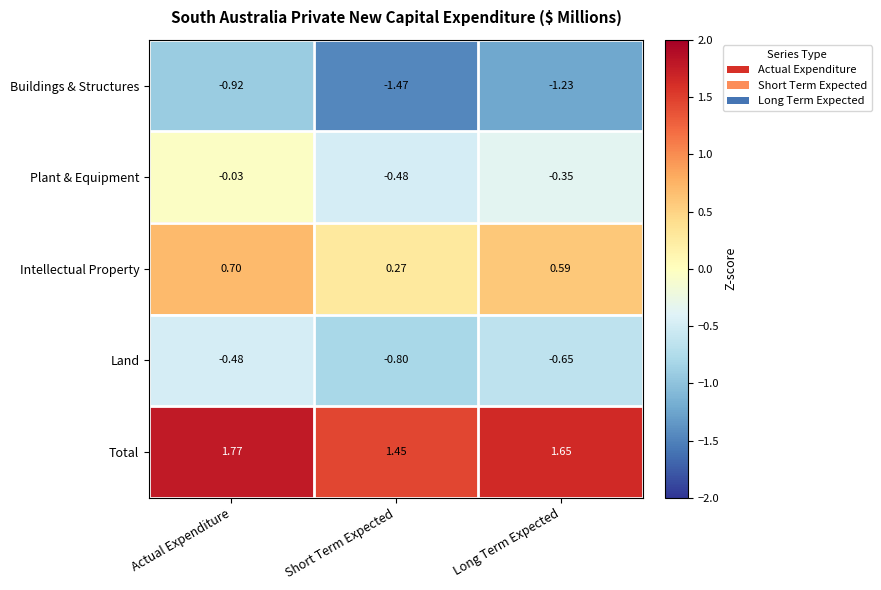

Which category has the highest value across all series?

Actual Expenditure